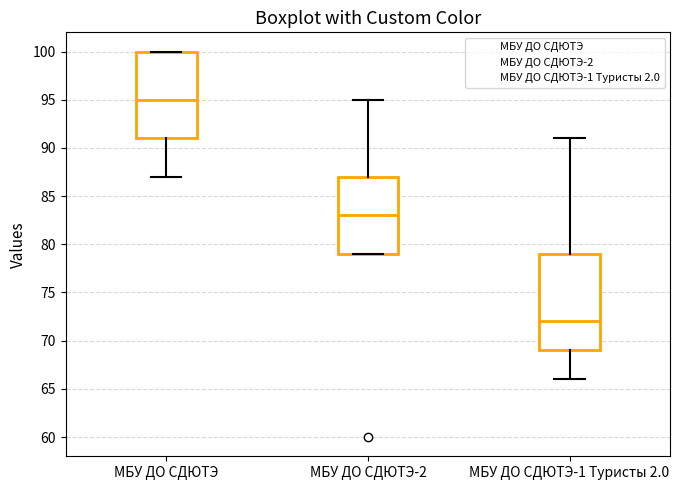

Which box's median line is the lowest?

МБУ ДО СДЮТЭ-1 Туристы 2.0